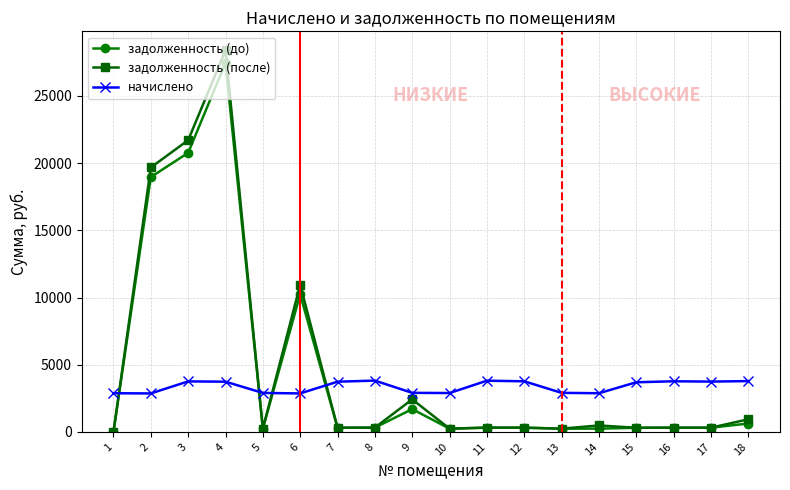

What is the spread (max minus min) of values at 7?

3425.3